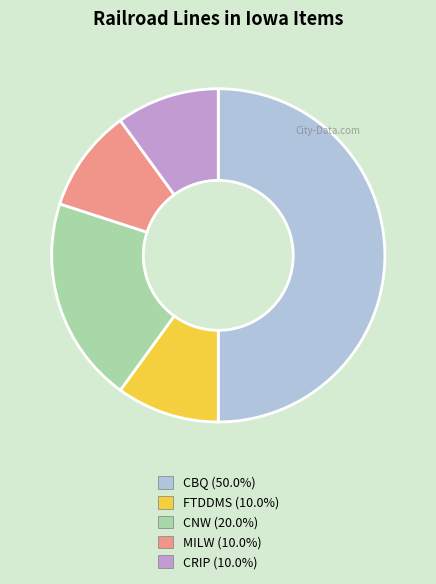

Which category has the biggest portion of the pie?

CBQ